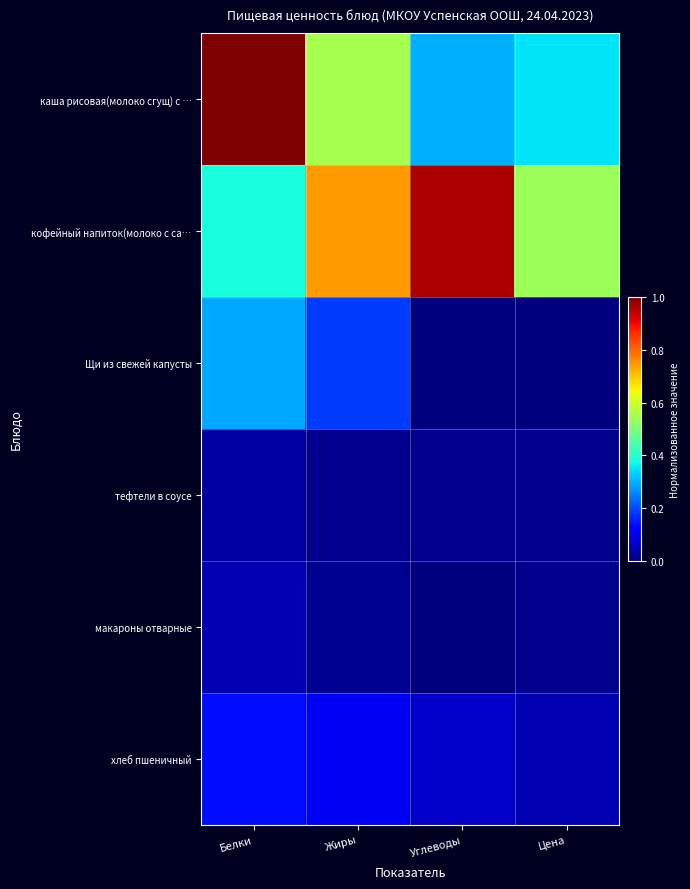

Reading left to right, extract all data points from this chart.

каша рисовая(молоко сгущ) с …: Белки=1.0	Жиры=0.6	Углеводы=0.3	Цена=0.3
кофейный напиток(молоко с са…: Белки=0.4	Жиры=0.7	Углеводы=1.0	Цена=0.5
Щи из свежей капусты: Белки=0.3	Жиры=0.2	Углеводы=0.0	Цена=0.0
тефтели в соусе: Белки=0.0	Жиры=0.0	Углеводы=0.0	Цена=0.0
макароны отварные: Белки=0.0	Жиры=0.0	Углеводы=0.0	Цена=0.0
хлеб пшеничный: Белки=0.1	Жиры=0.1	Углеводы=0.1	Цена=0.0